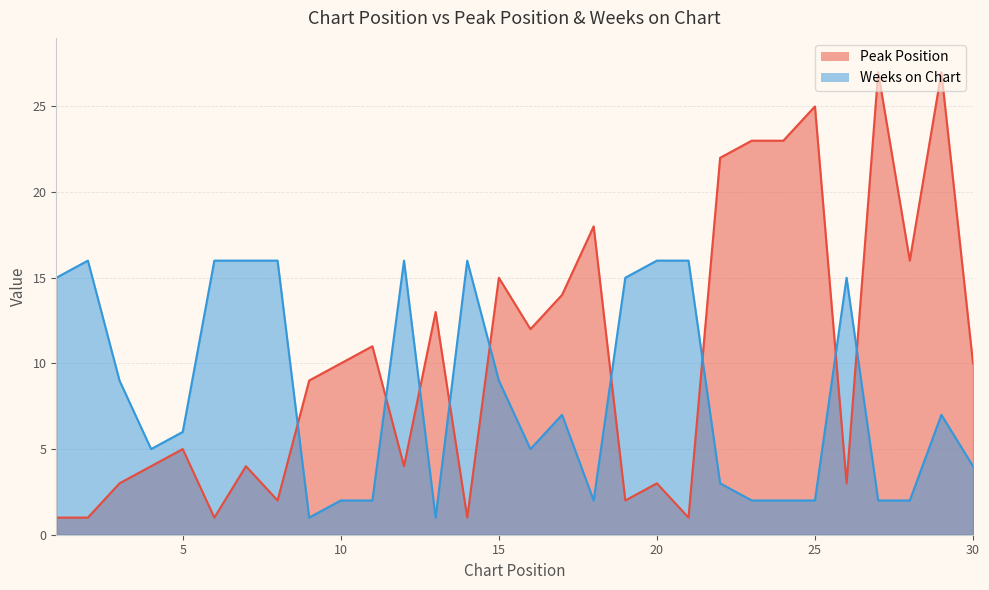

The Peak Position series shows 14 at 23. True or false?

False